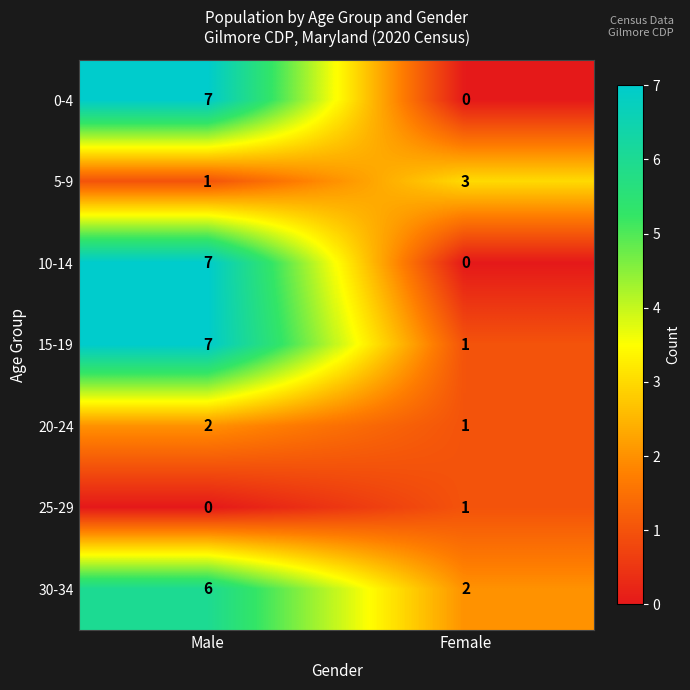

How many distinct data groups are displayed?

7